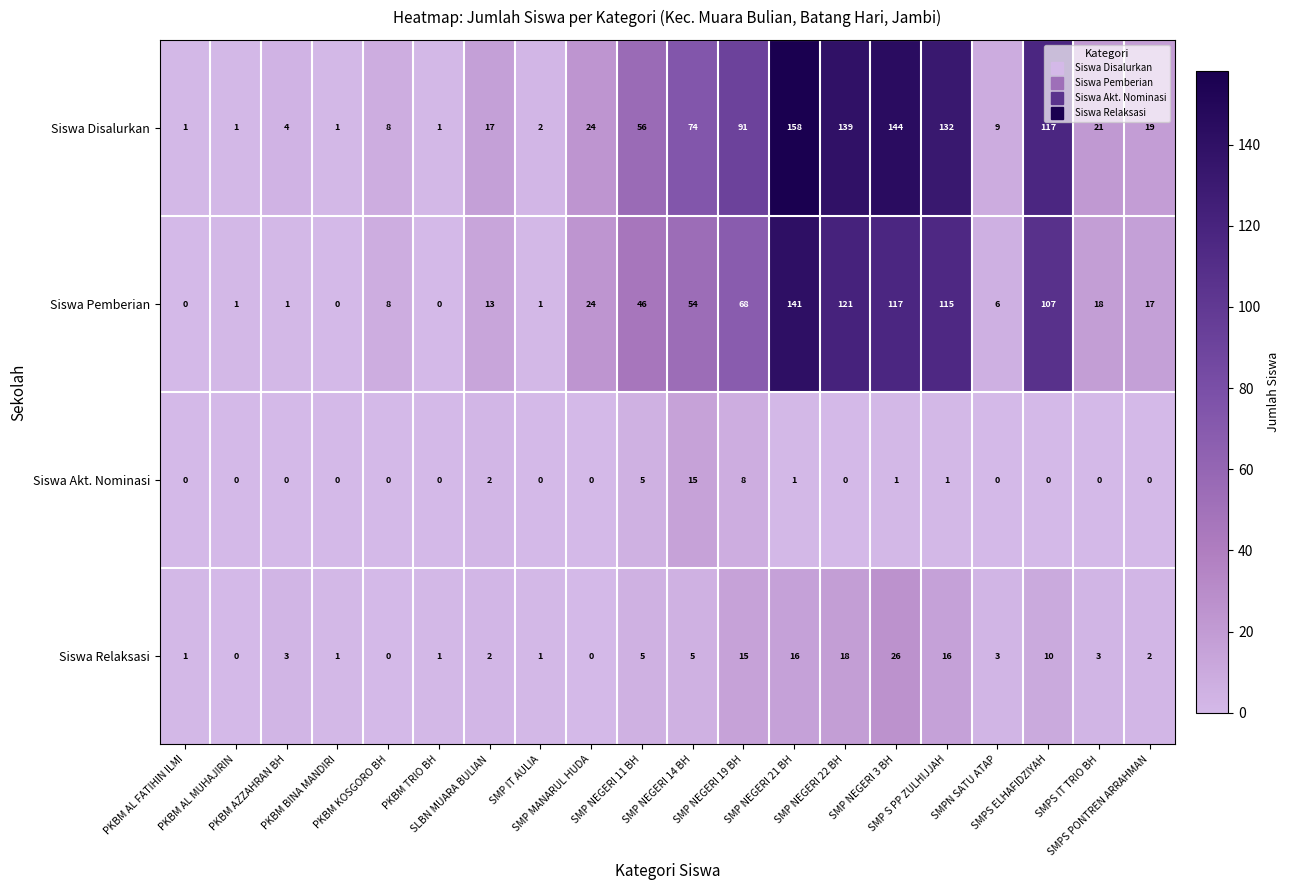

Rank the series by their maximum value, from lowest to highest.

Siswa Akt. Nominasi, Siswa Relaksasi, Siswa Pemberian, Siswa Disalurkan